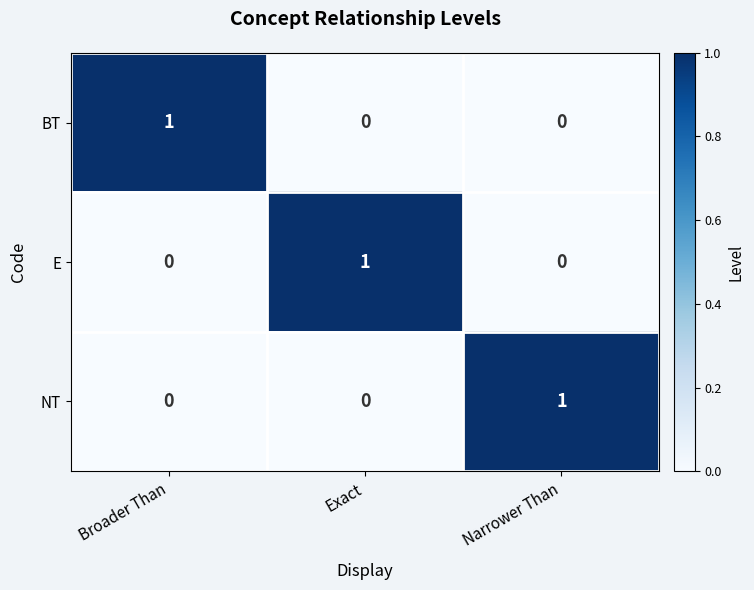

Reading right to left, transcribe all the data shown in this chart.

BT: Narrower Than=0	Exact=0	Broader Than=1
E: Narrower Than=0	Exact=1	Broader Than=0
NT: Narrower Than=1	Exact=0	Broader Than=0